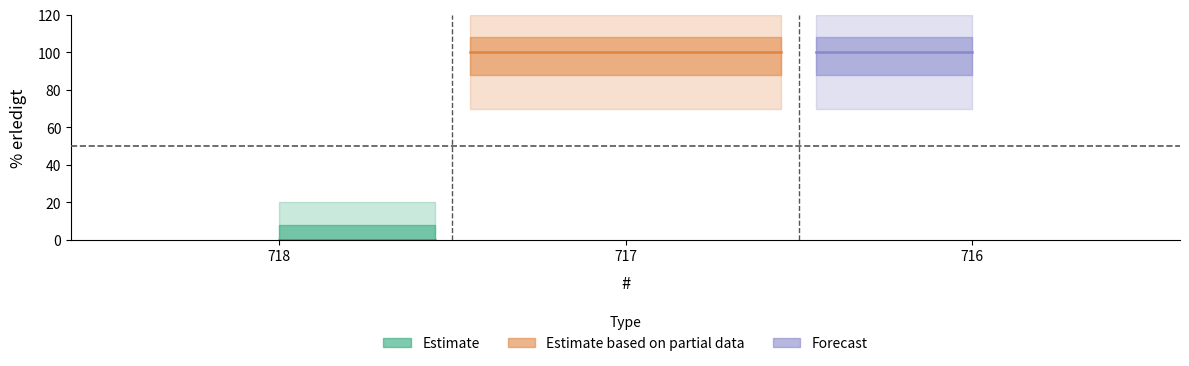

Rank the categories by value from highest to lowest.

717, 716, 718